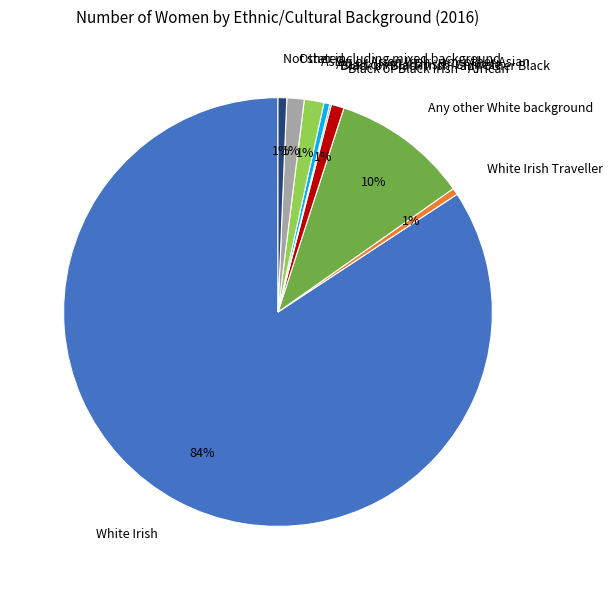

Does White Irish account for over 50% of the chart?

Yes